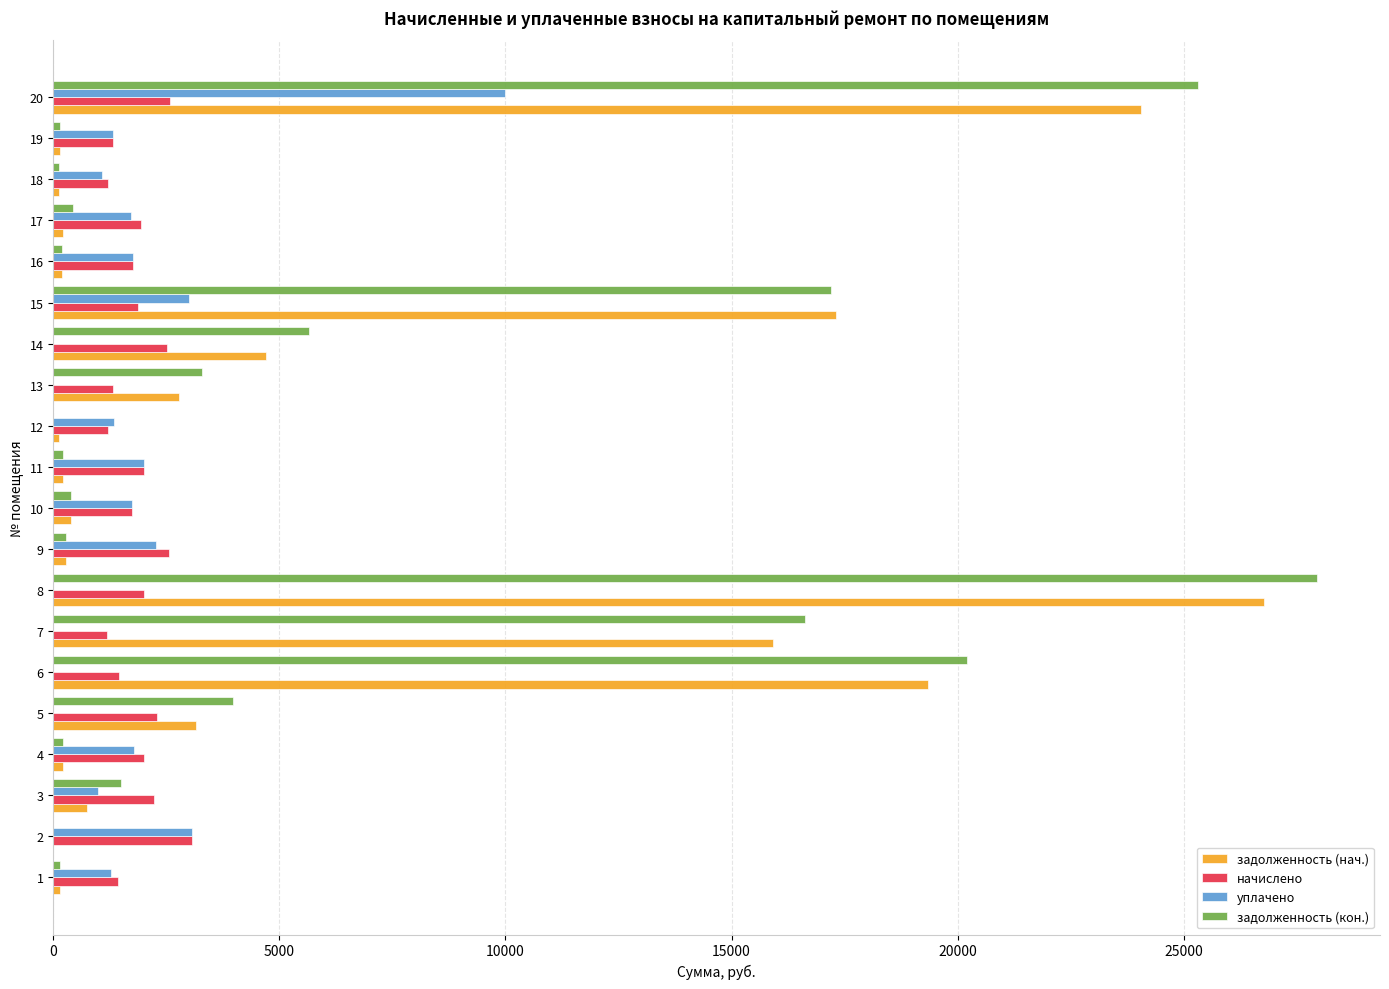

What is the greatest value displayed?

27944.9